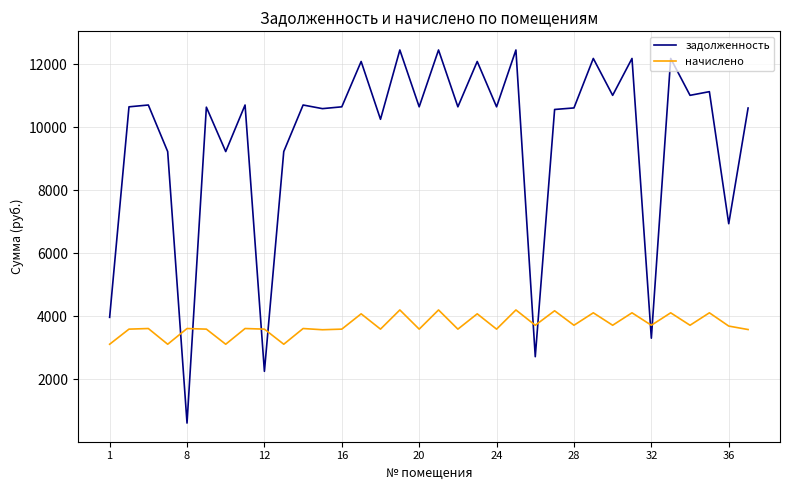

What is the highest value of the начислено series?

4205.5